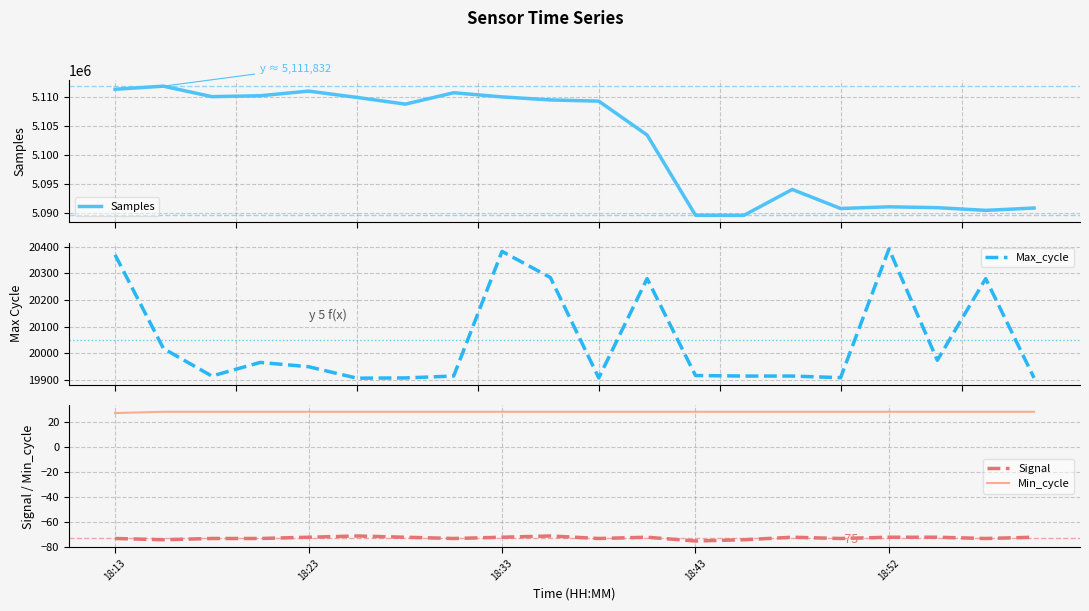

What is the difference between the second highest and second lowest values in the Samples series?

21689